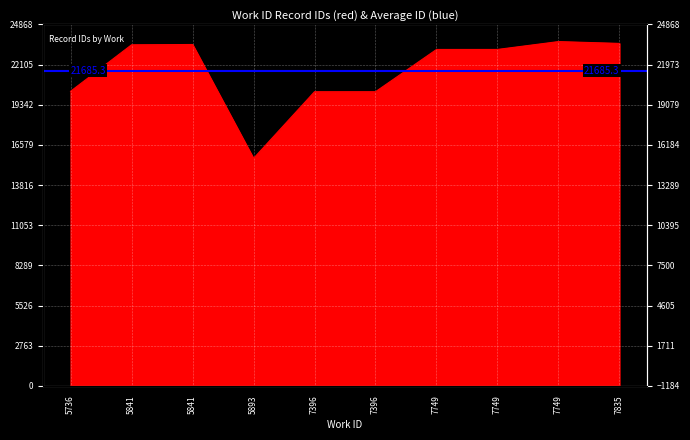

True or false: the data shows 8454 at 7749.

False